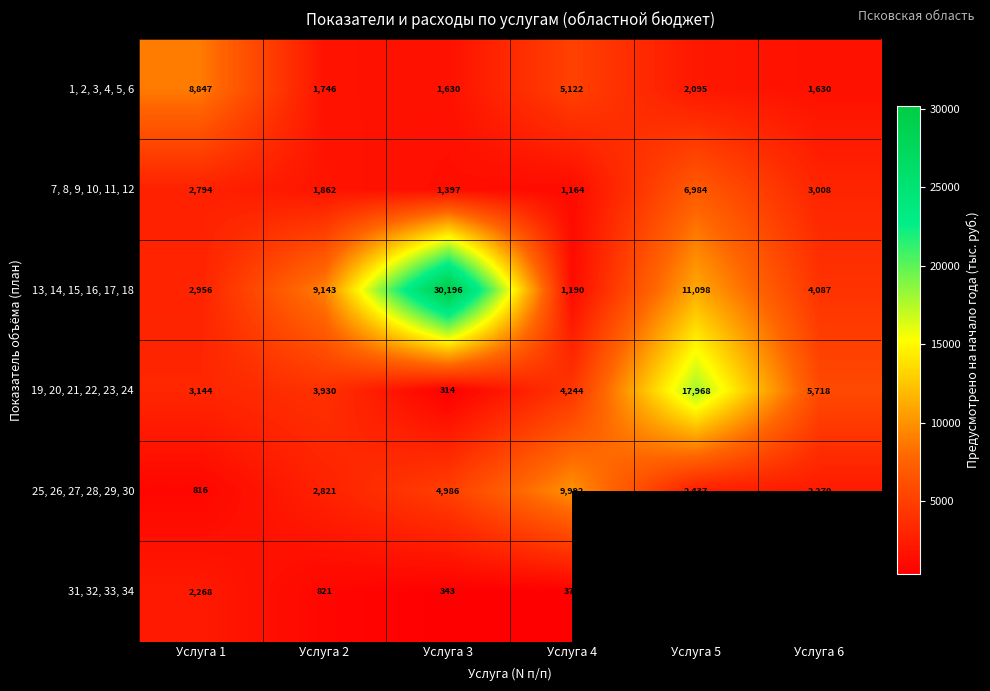

Is the value of 19, 20, 21, 22, 23, 24 at Услуга 4 greater than the value of 7, 8, 9, 10, 11, 12 at Услуга 3?

Yes